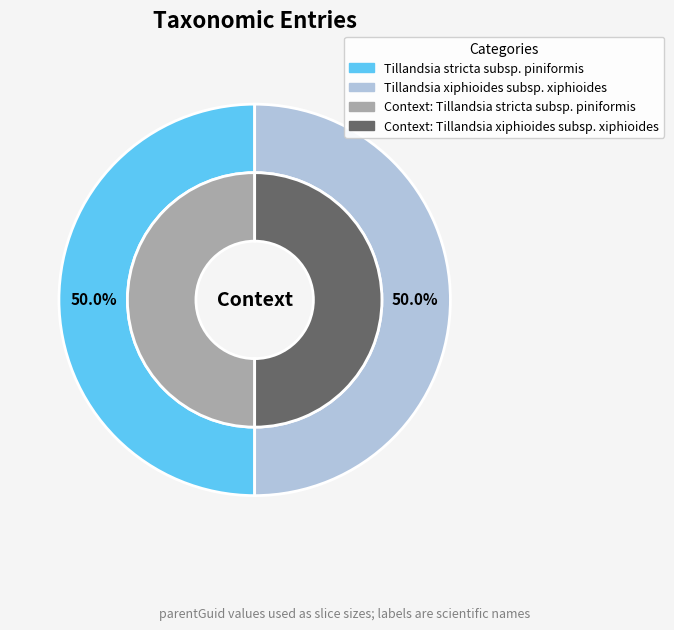

Count the number of slices in the pie.

2